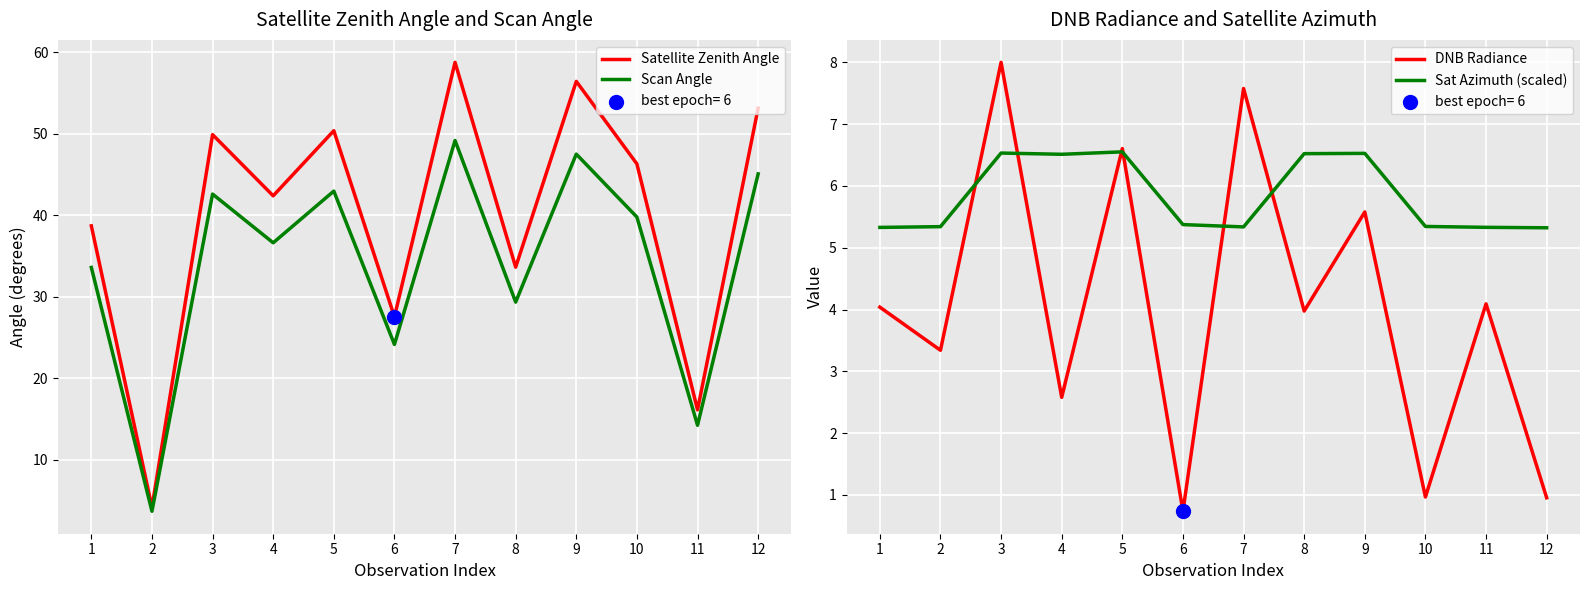

Which series has the largest total across all categories?

Satellite Zenith Angle